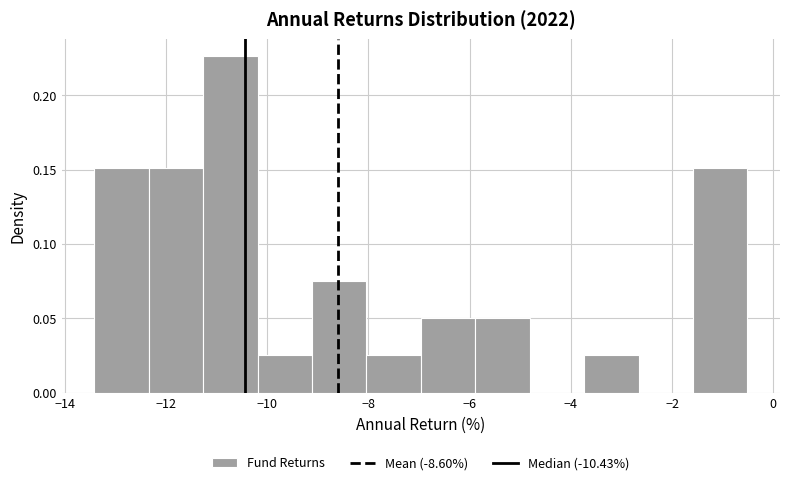

Reading left to right, transcribe this chart: for each bar, give the range it covers on the x-axis and its height. Neither the bar edges nor the heights are printed on the chart, so give them approximately, as read against the axes.

-13.4 to -12.4: 0.150
-12.4 to -11.2: 0.150
-11.2 to -10.2: 0.225
-10.2 to -9.2: 0.025
-9.2 to -8.0: 0.075
-8.0 to -7.0: 0.025
-7.0 to -5.8: 0.050
-5.8 to -4.8: 0.050
-4.8 to -3.8: 0
-3.8 to -2.6: 0.025
-2.6 to -1.6: 0
-1.6 to -0.6: 0.150